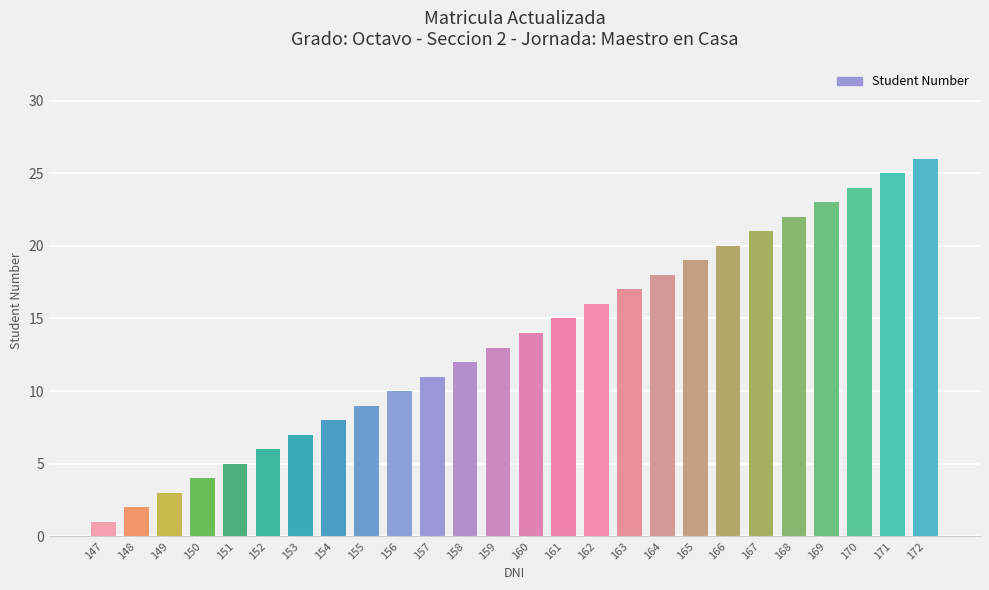

Which has a higher value, 172 or 151?

172